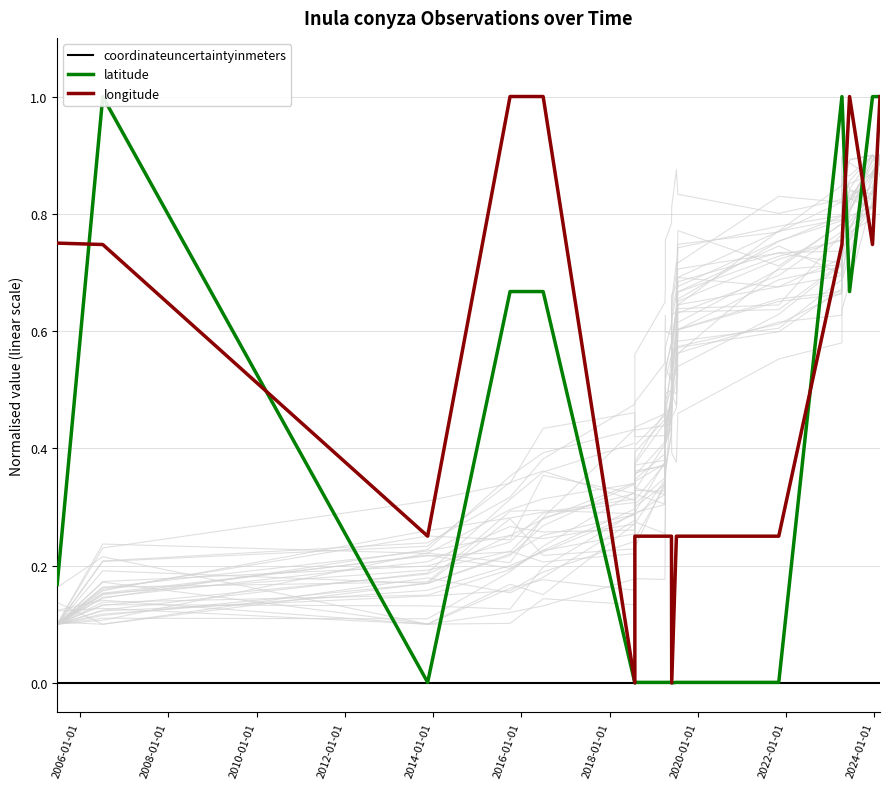

List the series in order of their overall mean, lowest first.

coordinateuncertaintyinmeters, latitude, longitude